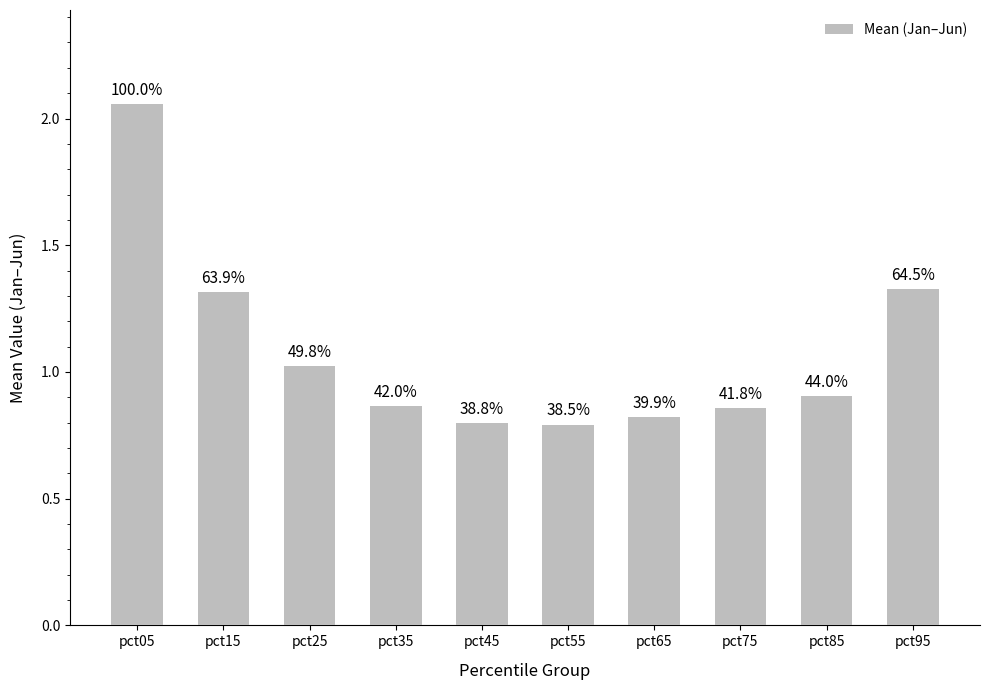

Does the chart contain any negative values?

No